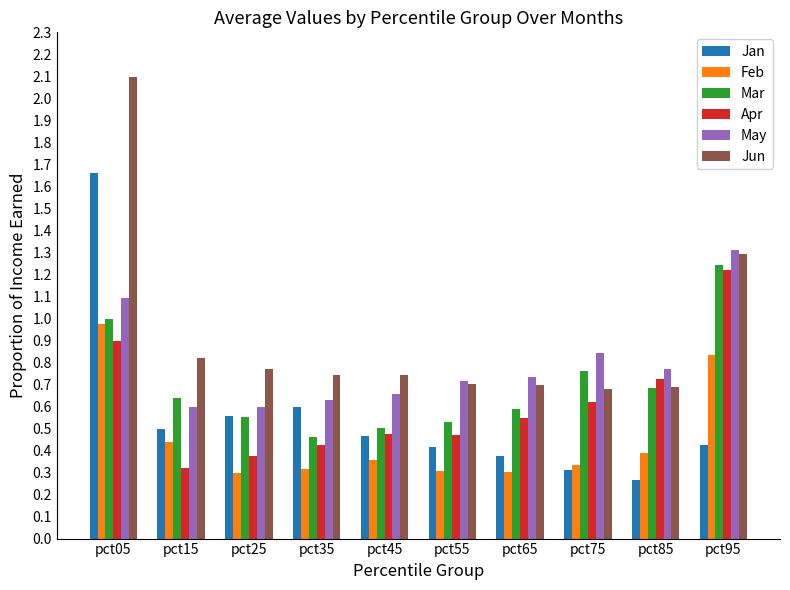

What is the sum of all Jun values?

9.2